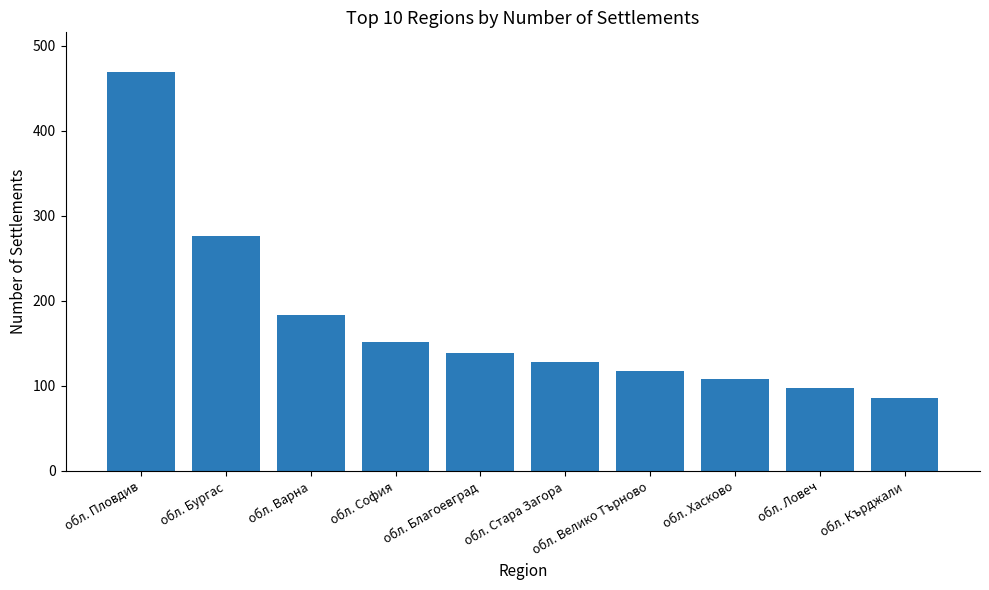

List the labels in order of value, largest first.

обл. Пловдив, обл. Бургас, обл. Варна, обл. София, обл. Благоевград, обл. Стара Загора, обл. Велико Търново, обл. Хасково, обл. Ловеч, обл. Кърджали